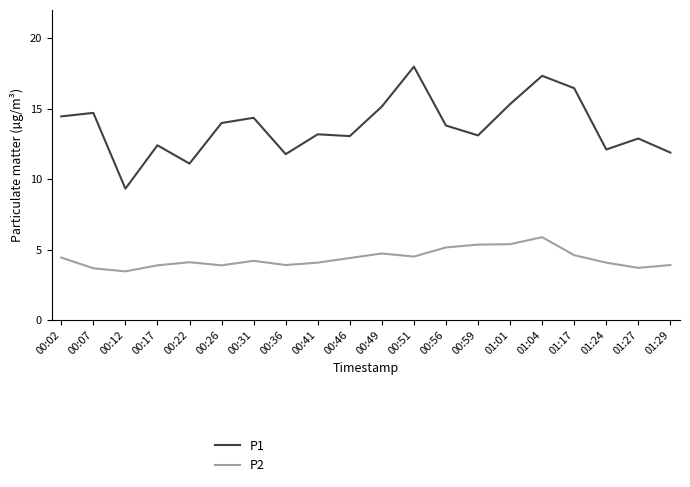

Is it true that P2 equals 0.9 at 00:22?

False